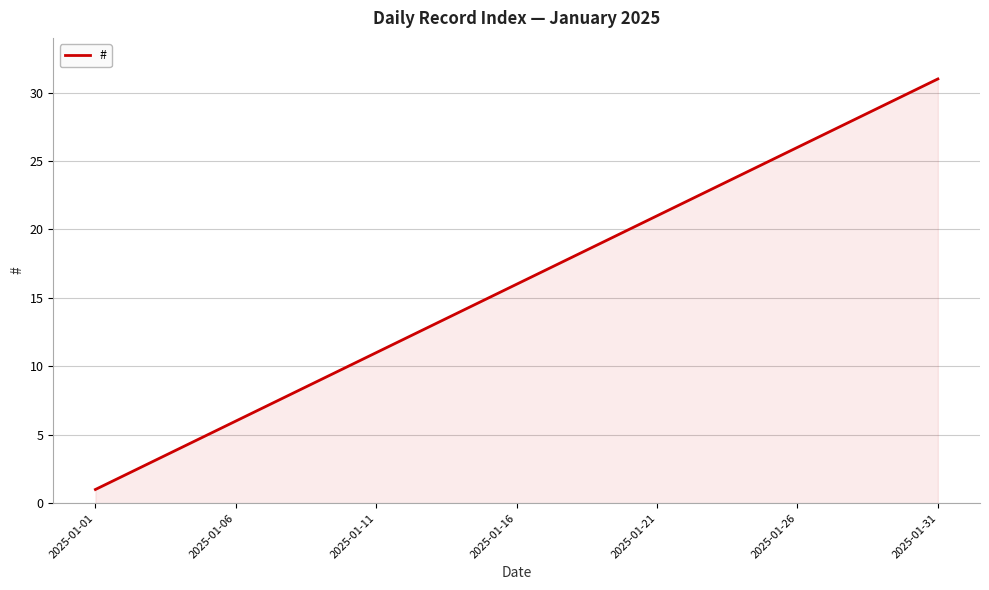

What is the maximum value shown in the chart?

31